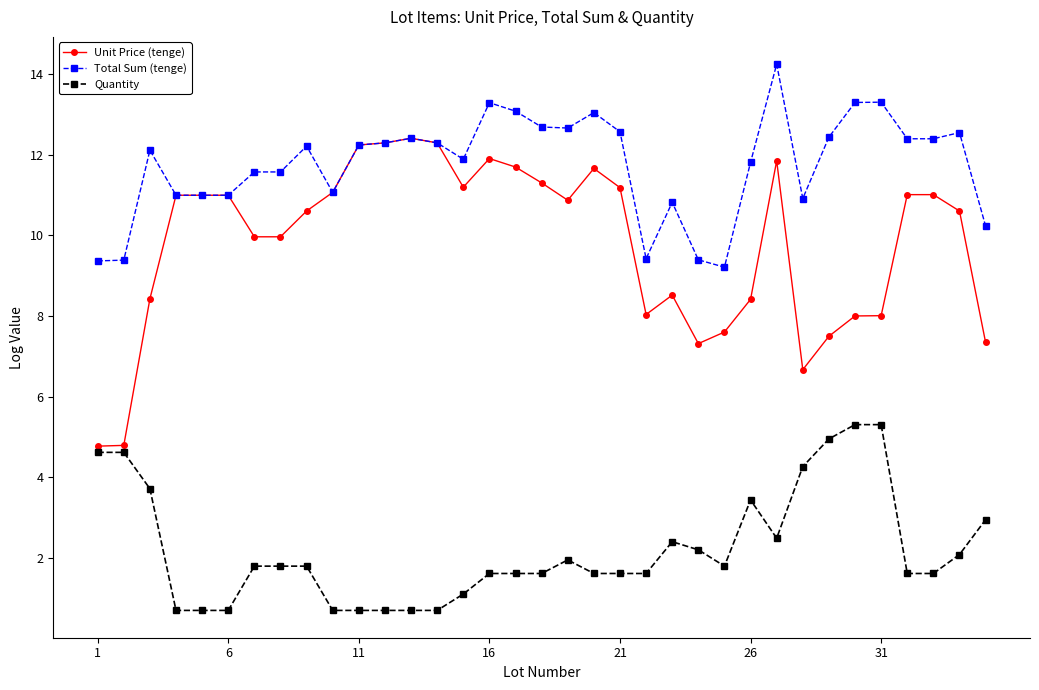

True or false: Quantity and Unit Price (tenge) cross at least once.

False